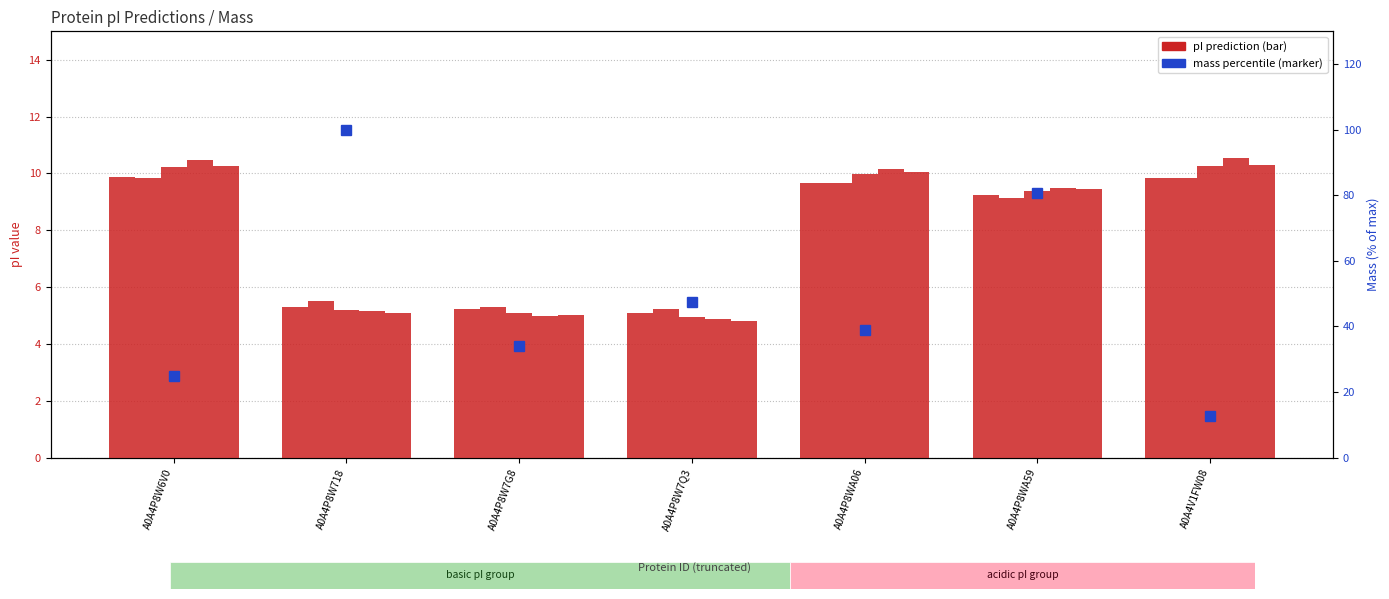

Where does the Dawson series first go above 9?

A0A4P8W6V0